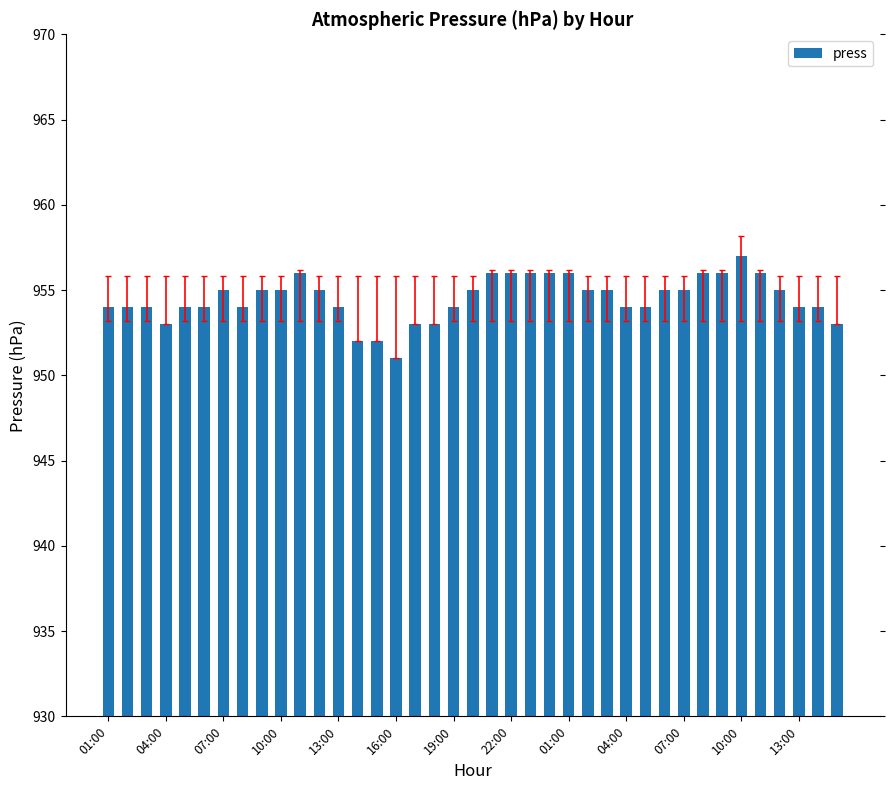

What is the difference between the second highest and second lowest values?

4